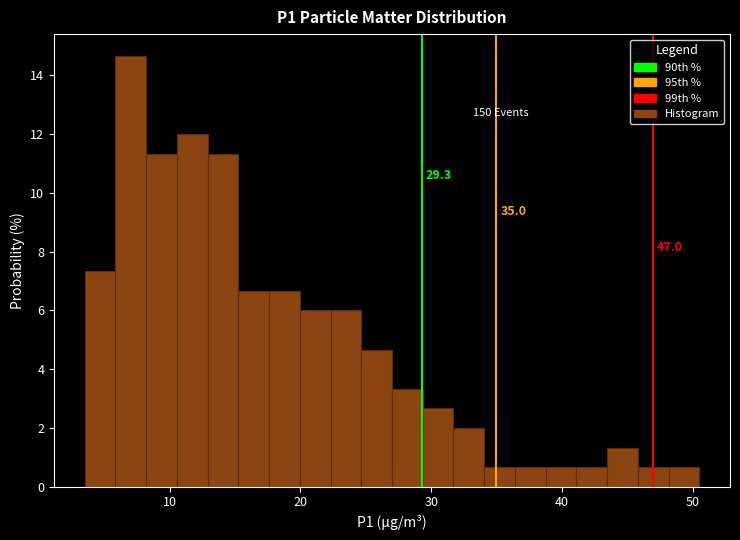

Read against the x-axis, roughly where is the centre of the tallest bar?

7